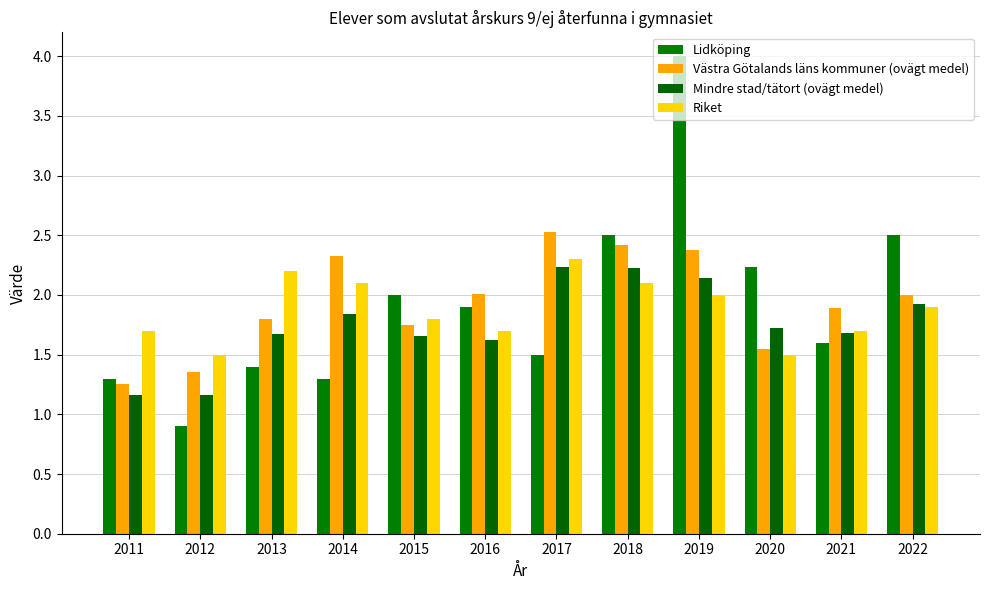

What is the difference between the second highest and minimum values in the Riket series?

0.7